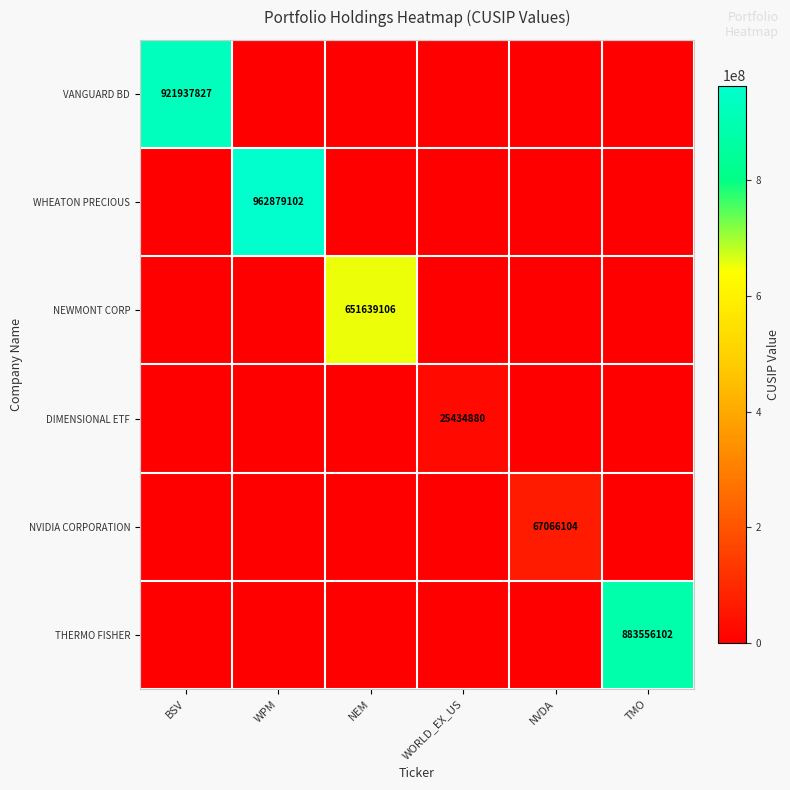

The VANGUARD BD series shows 921937827 at BSV. True or false?

True